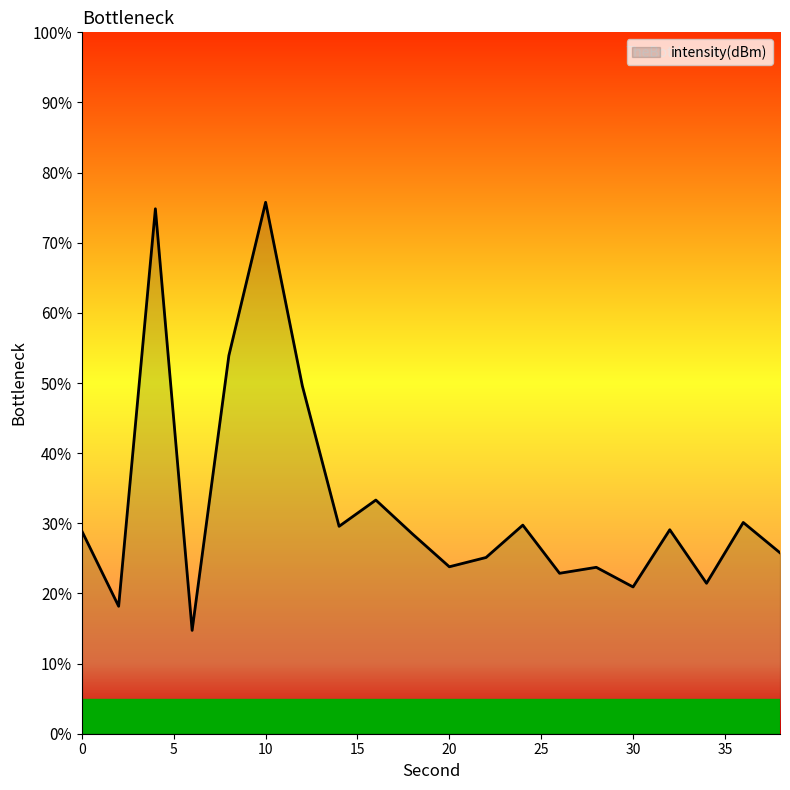

What is the minimum value shown in the chart?

14.7